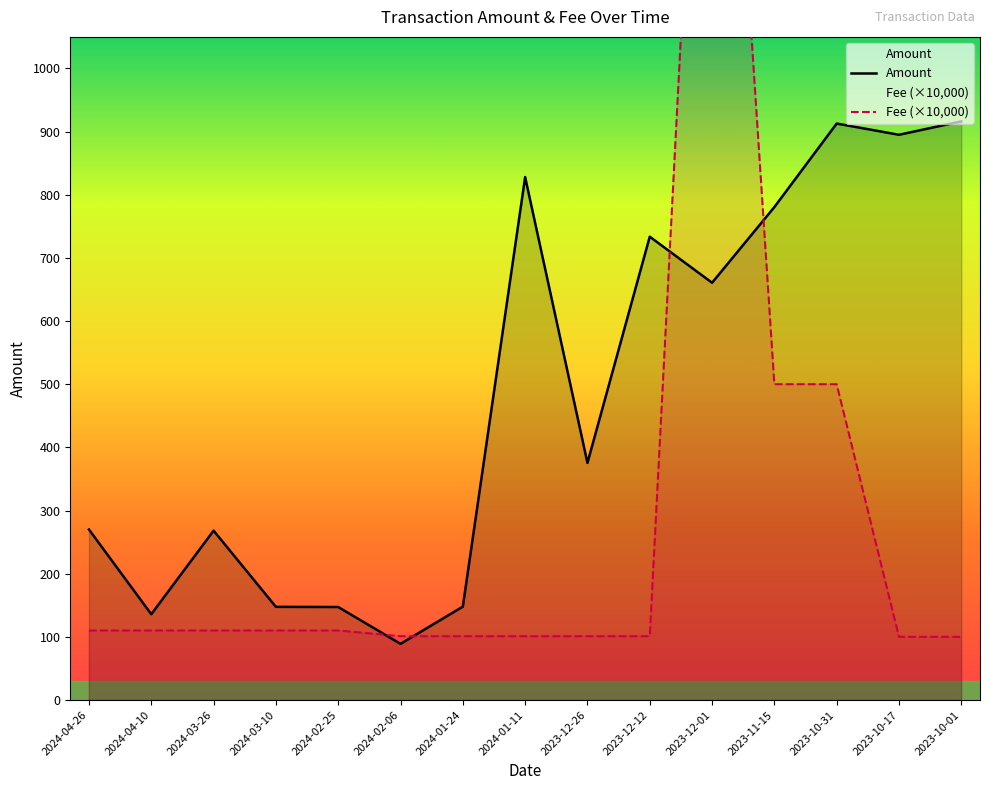

What is the difference between the Fee values at 2024-04-26 and 2024-02-06?

9.0